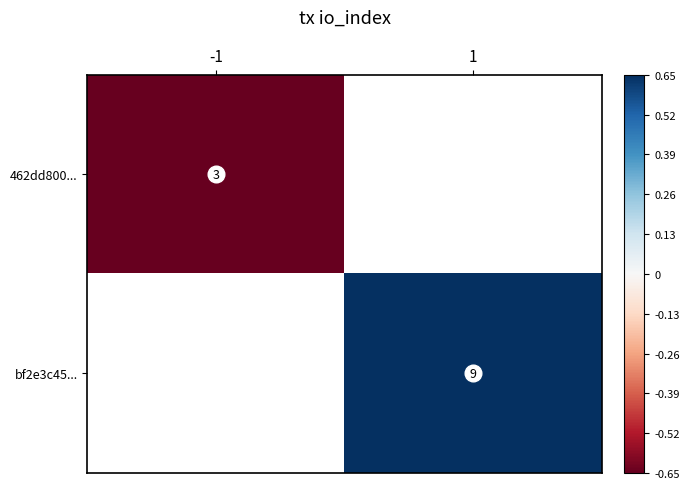

What is the smallest value displayed?

-0.7